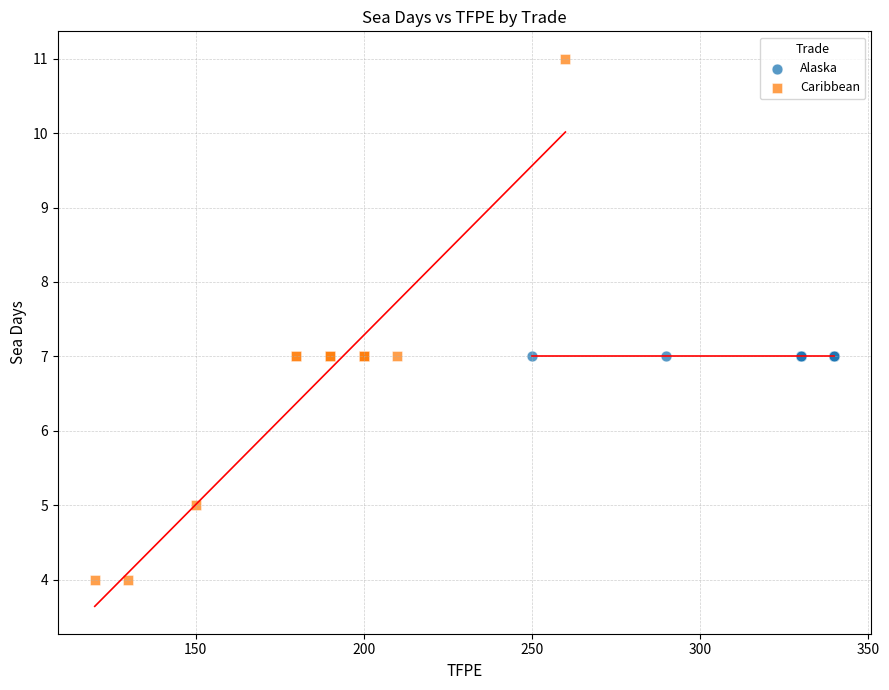

Which series contains the lowest Y value?

Caribbean